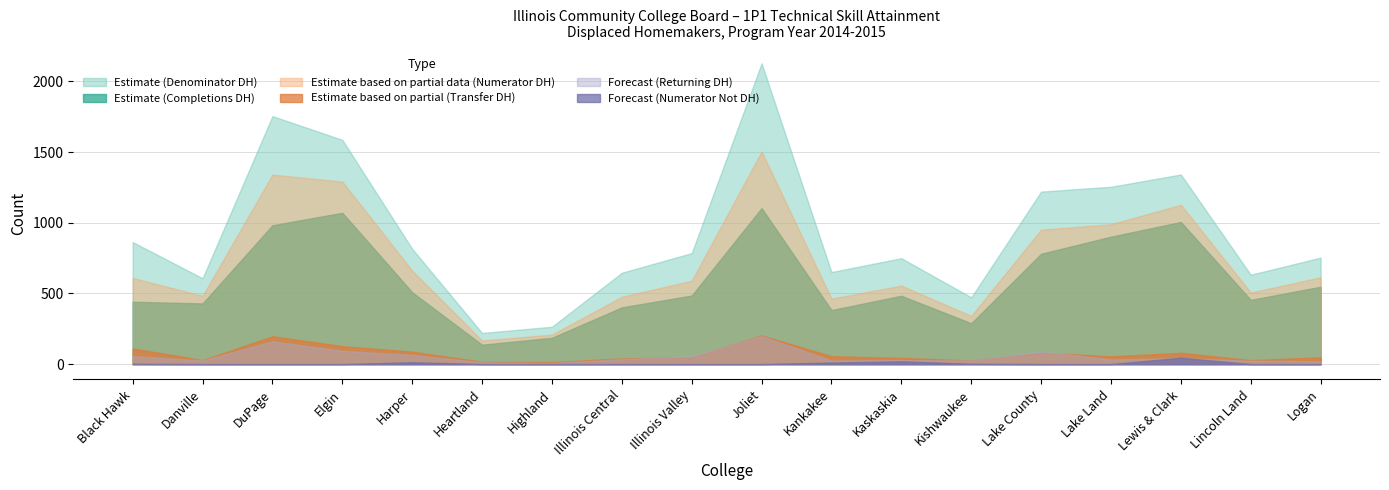

What is the average value of the Completions (Displaced HM) series?

588